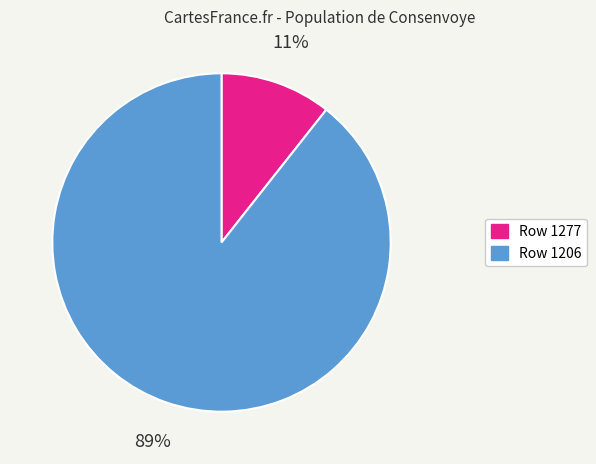

To the nearest percent, what is the average slice percentage?

50%